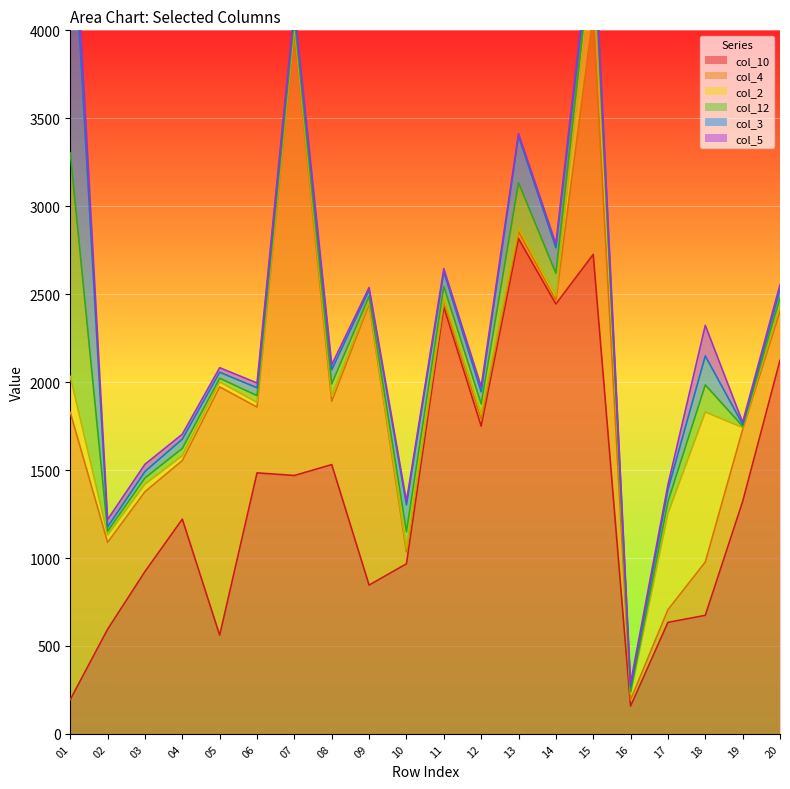

Is the value of col_12 at 18 greater than the value of col_3 at 05?

Yes